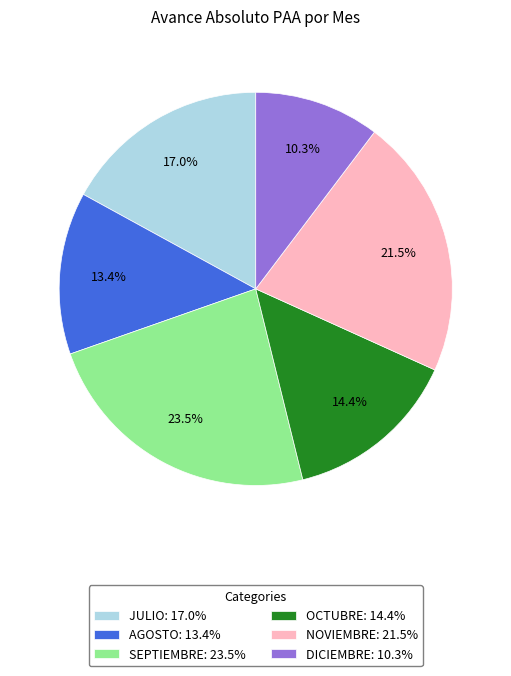

What portion of the pie excludes SEPTIEMBRE: 23.5%?

76.5%